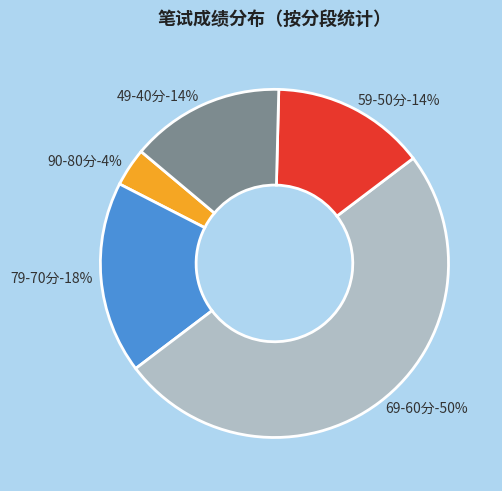

Is there a majority slice in this chart?

No